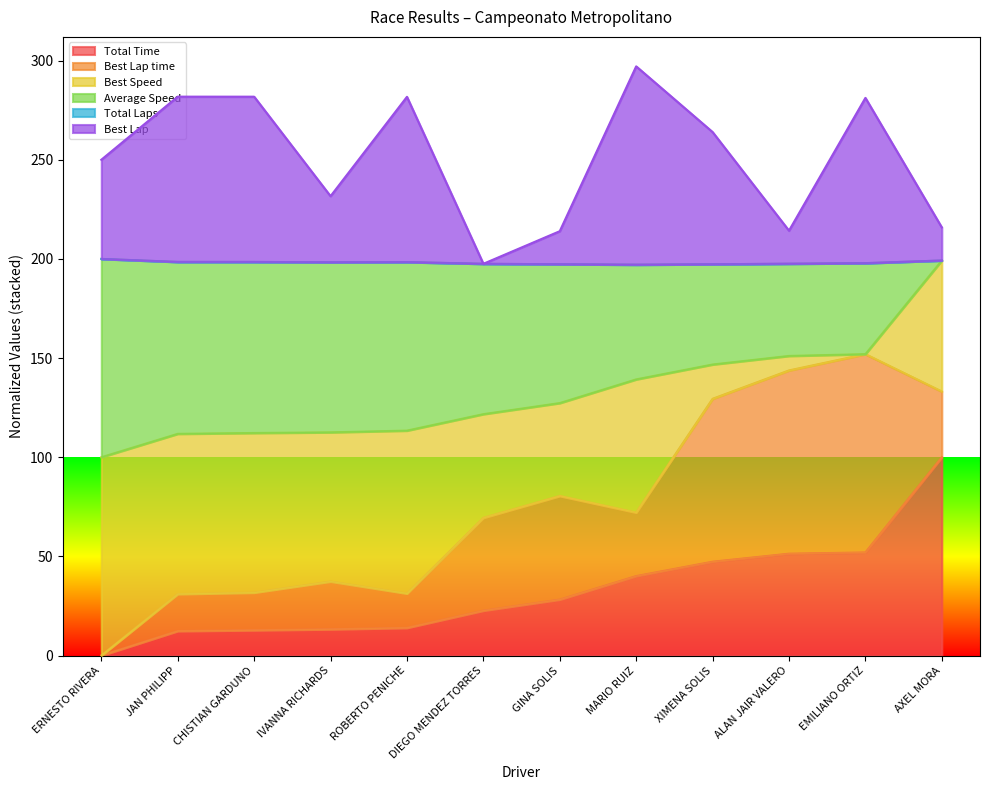

What is the highest value of the Total Time series?

100.0